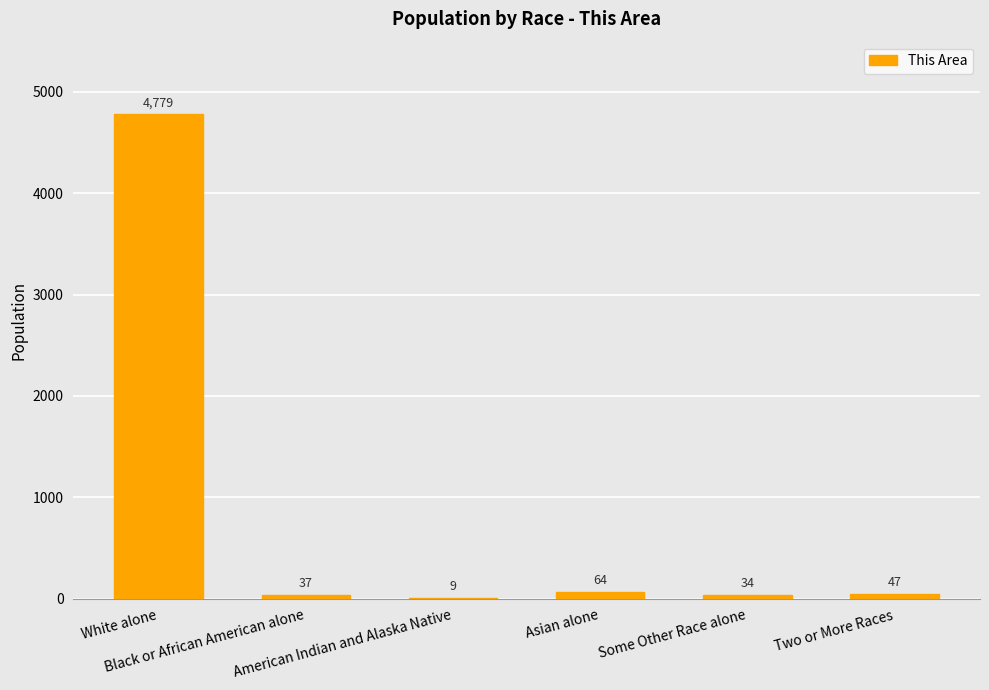

Are the bars grouped side by side (vs. stacked)?

No